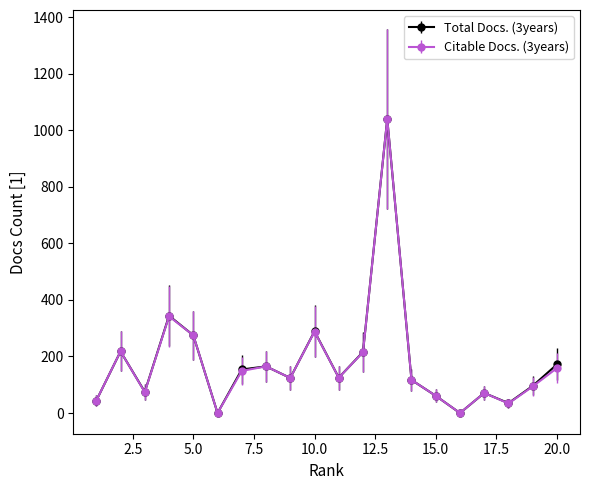

True or false: Citable Docs. (3years) has more than 2 interior local peaks.

True